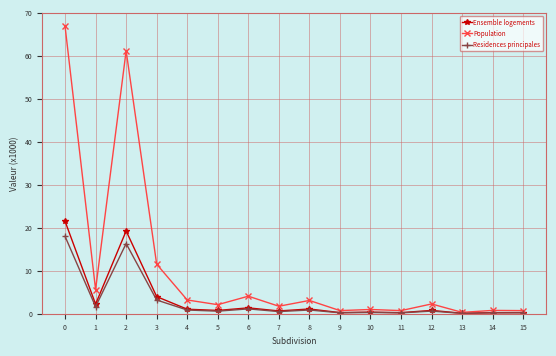

How many lines are shown in the chart?

3